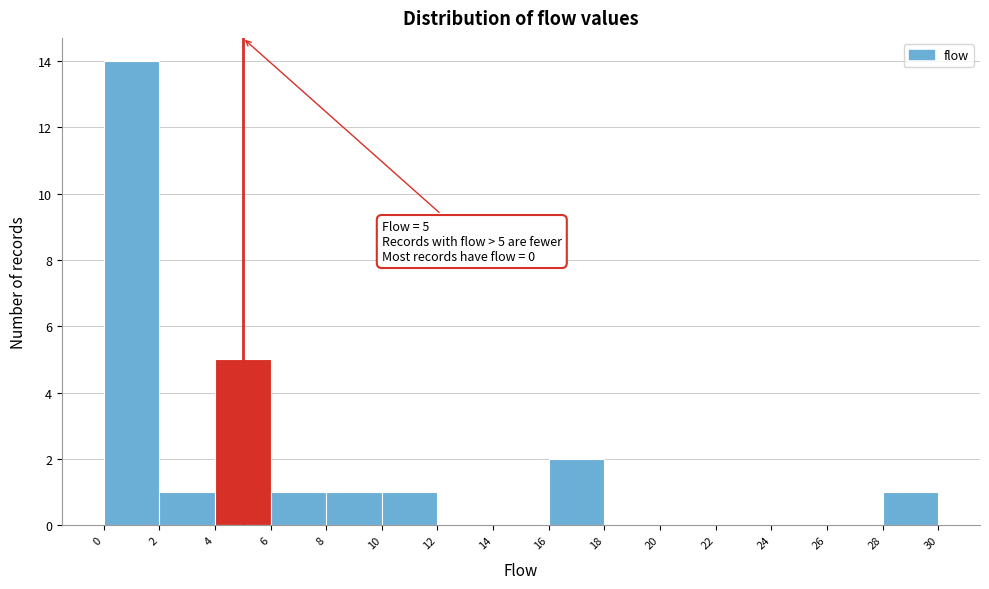

Over which range of the x-axis is the bar tallest?

0 to 2